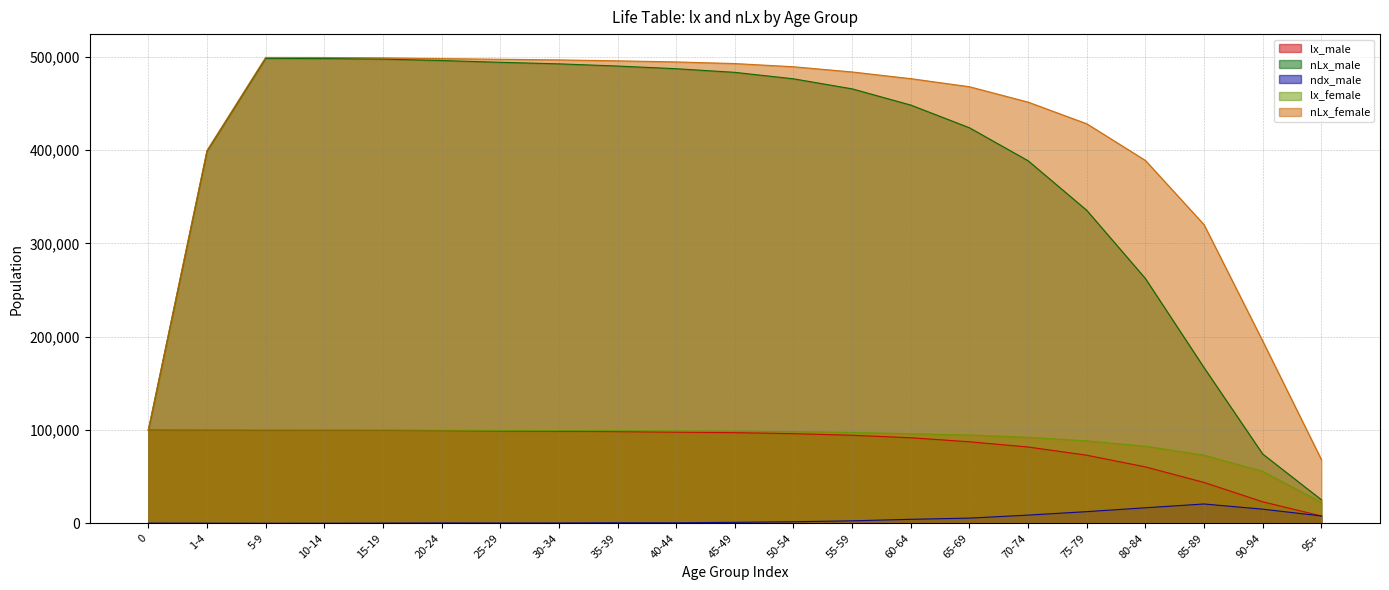

How many values in the nLx_male series are below 465705?

10